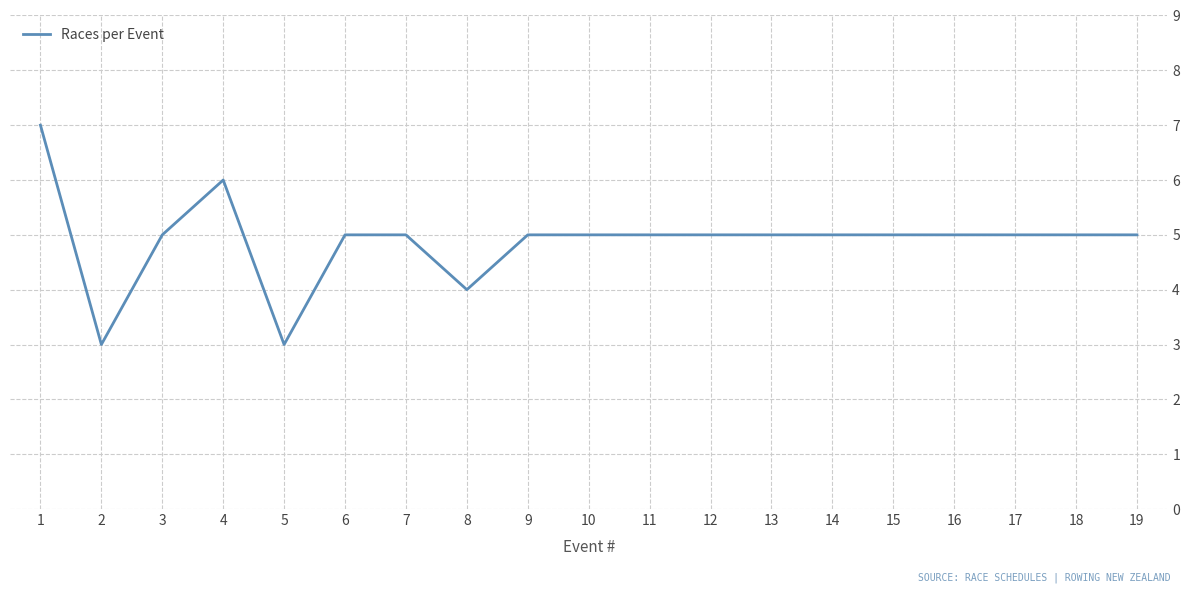

Is it true that the value at 17 is 5?

True